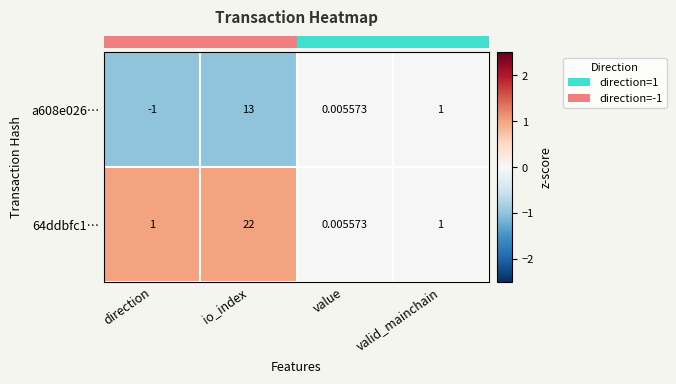

Which label corresponds to the largest value in the chart?

io_index